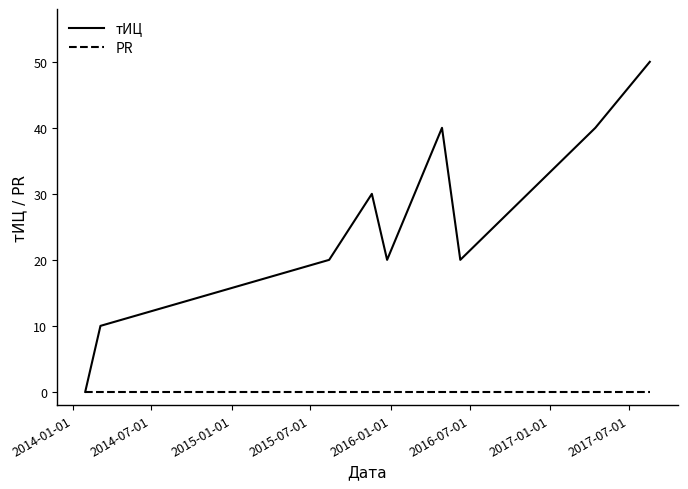

List the series in order of their peak value, lowest first.

PR, тИЦ